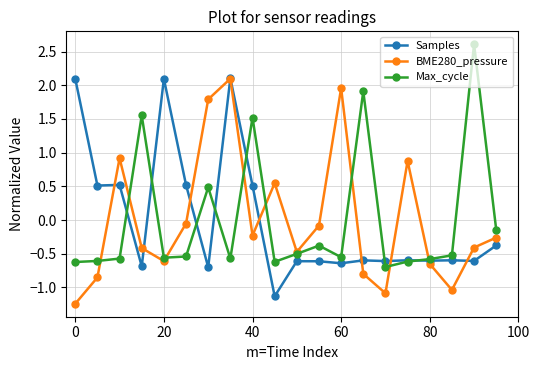

How many interior local peaks does the BME280_pressure series have?

5